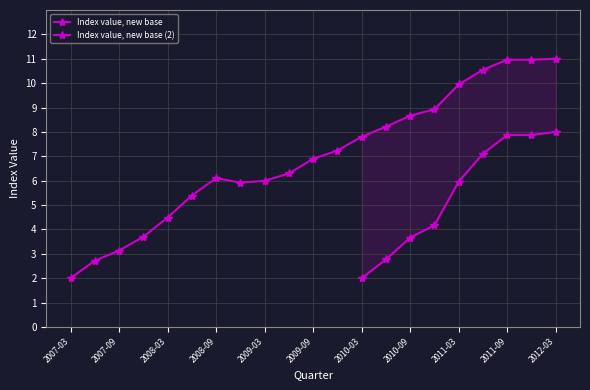

At how many categories does at least one series exceed 5?

16